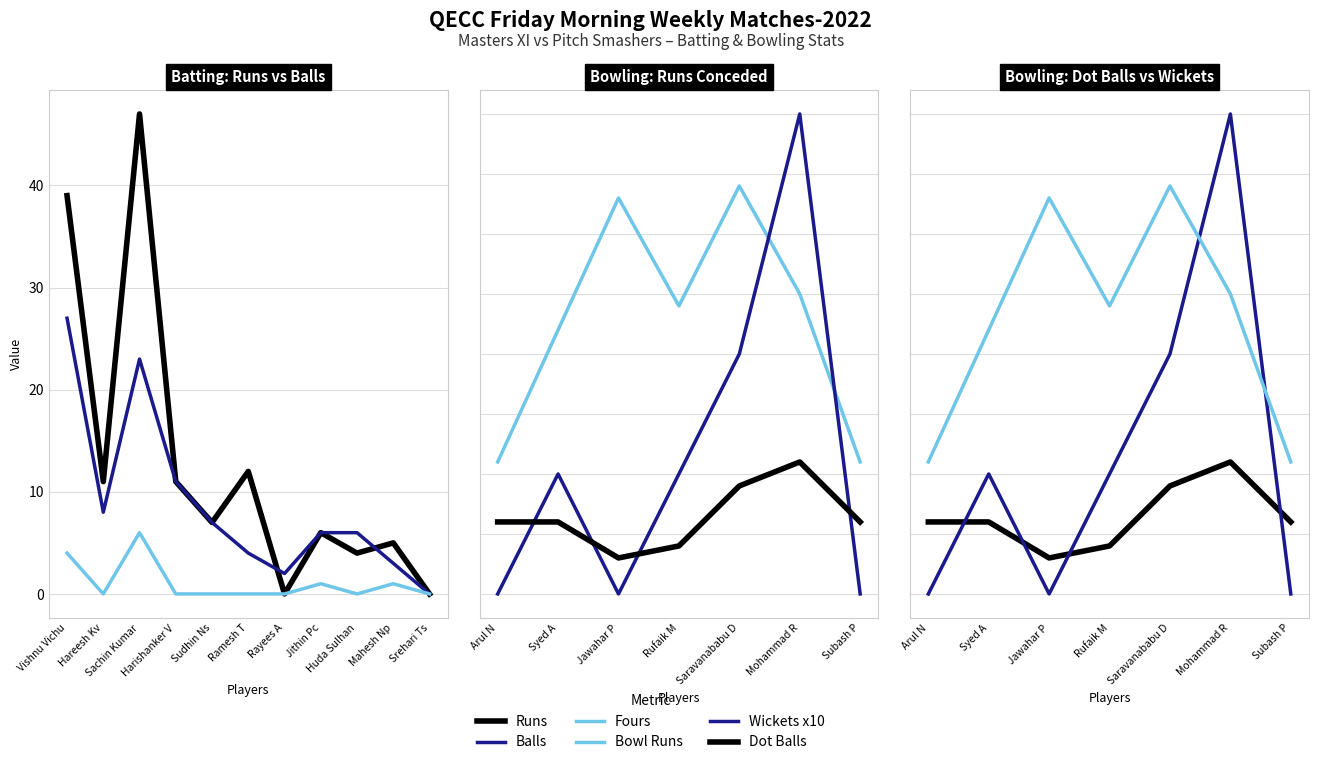

Is it true that Runs equals 15 at Hareesh Kv?

False